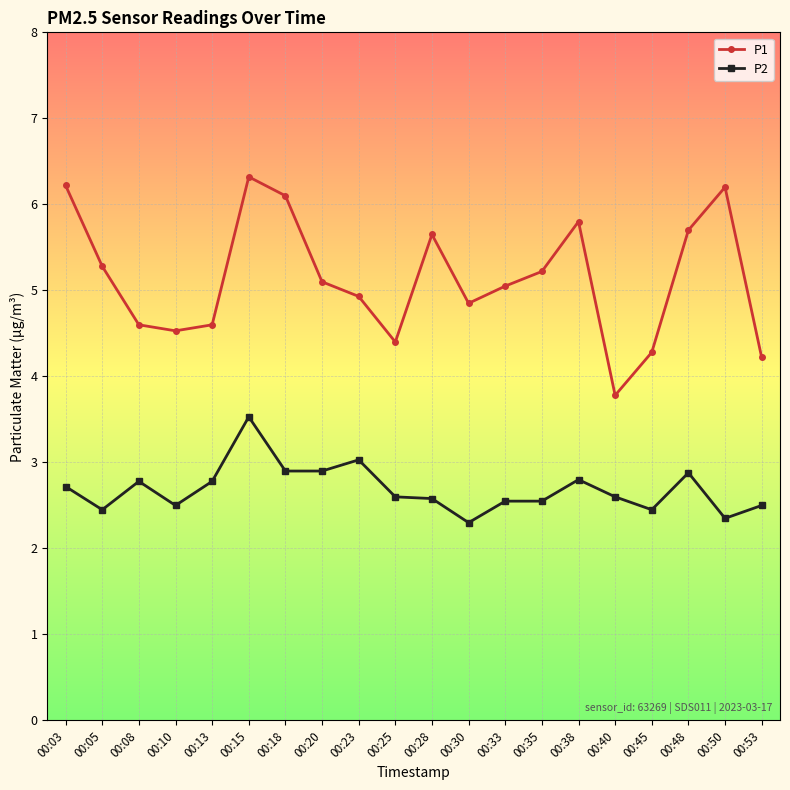

Rank the series by their average value, from lowest to highest.

P2, P1